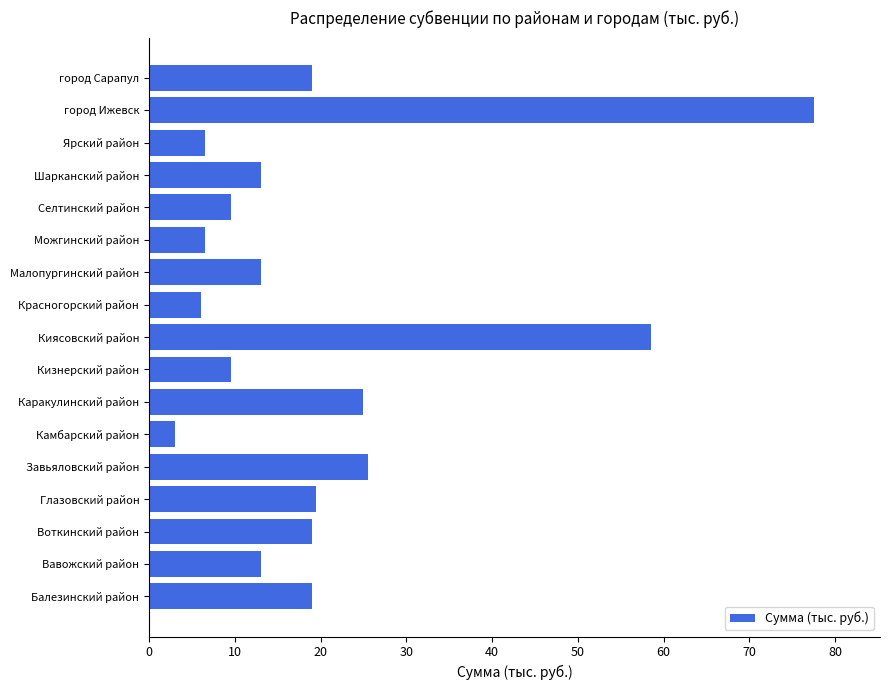

True or false: the data shows 3.0 at Камбарский район.

True